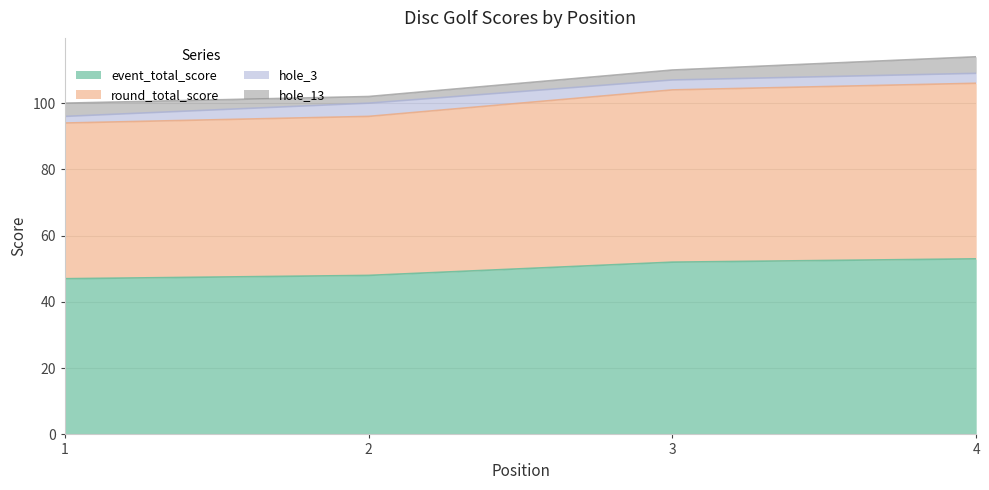

At which category is the sum across all series the highest?

4